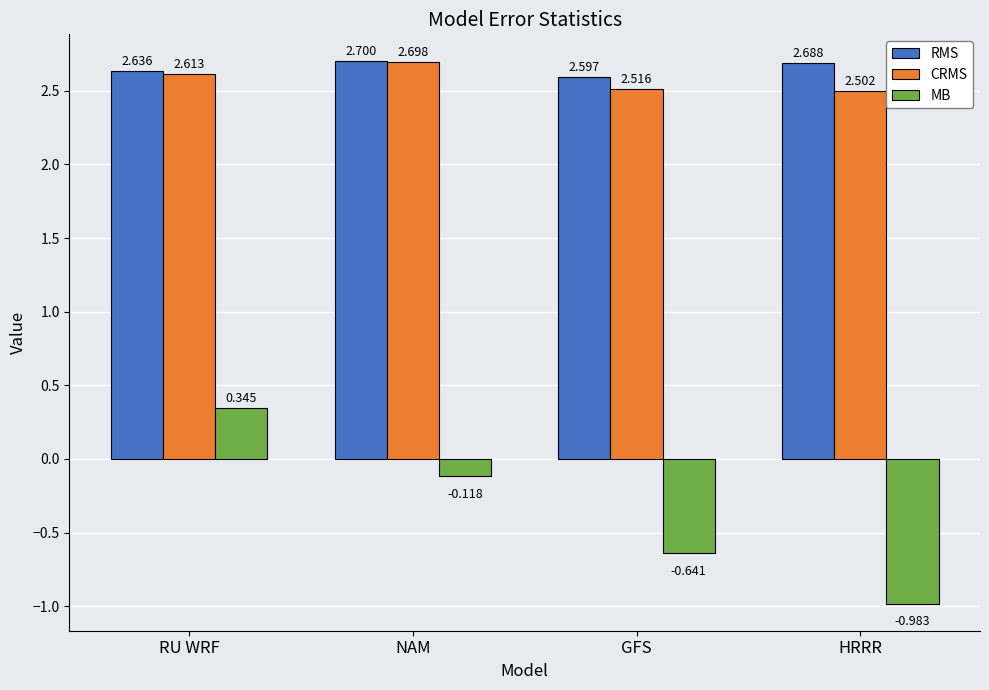

What is the label of the 3rd bar from the left?

GFS